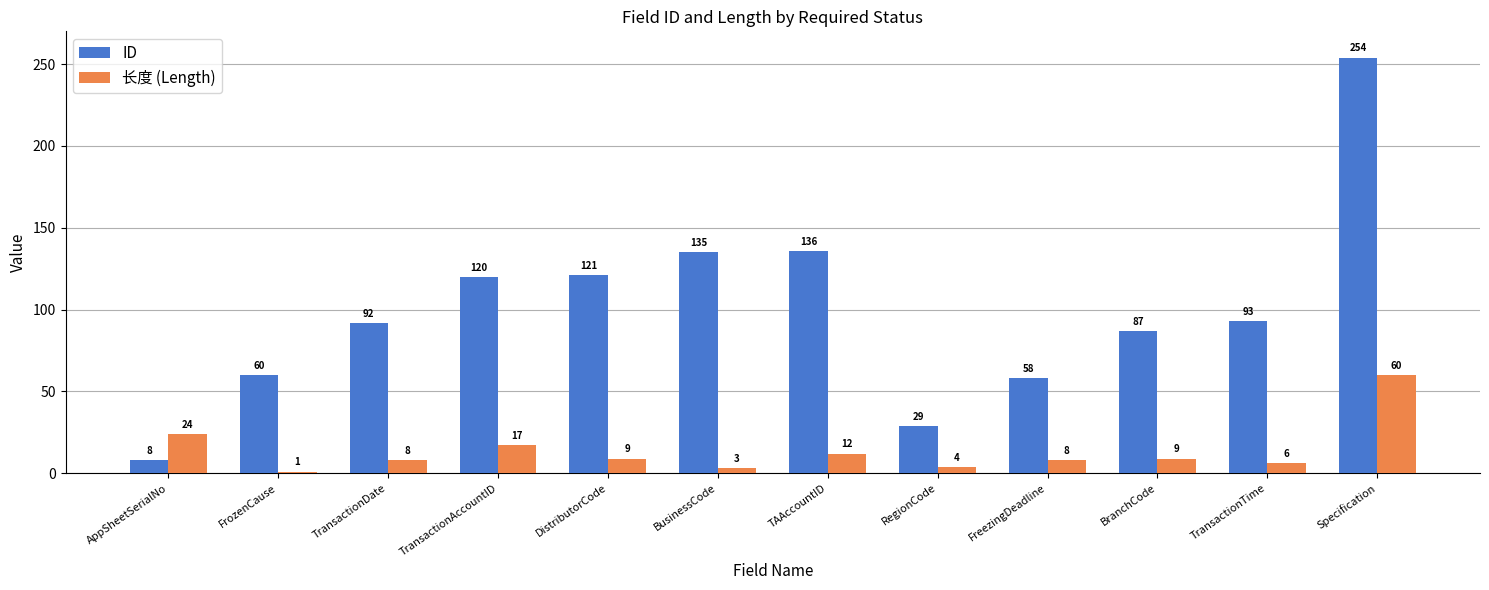

What is the value of the ID bar at the 4th from the left?

120